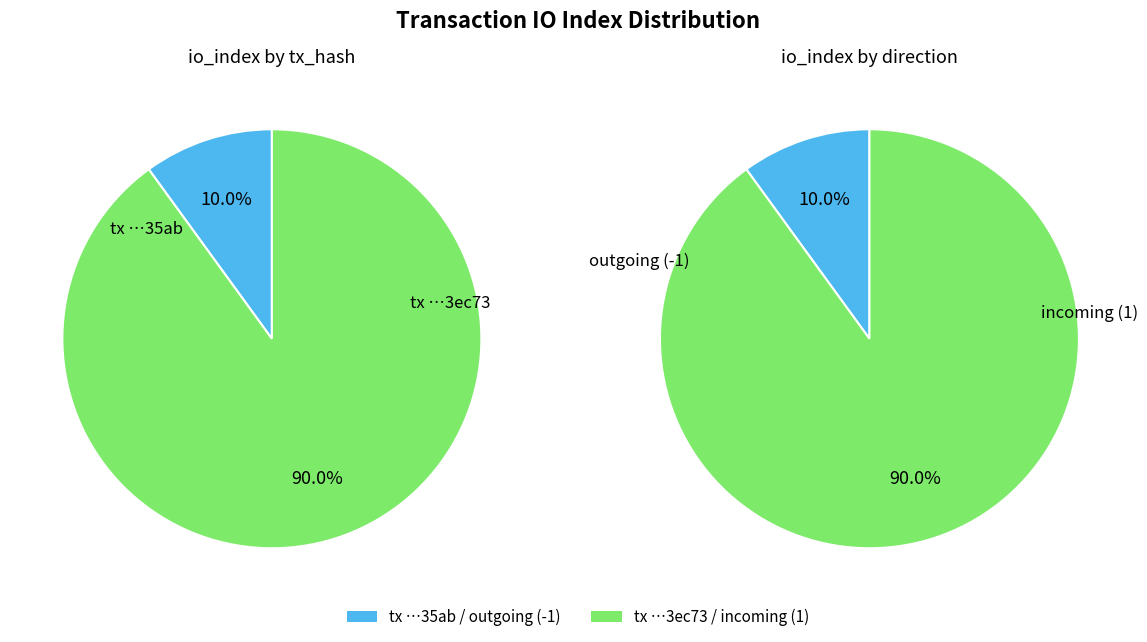

How many segments does this pie chart have?

2